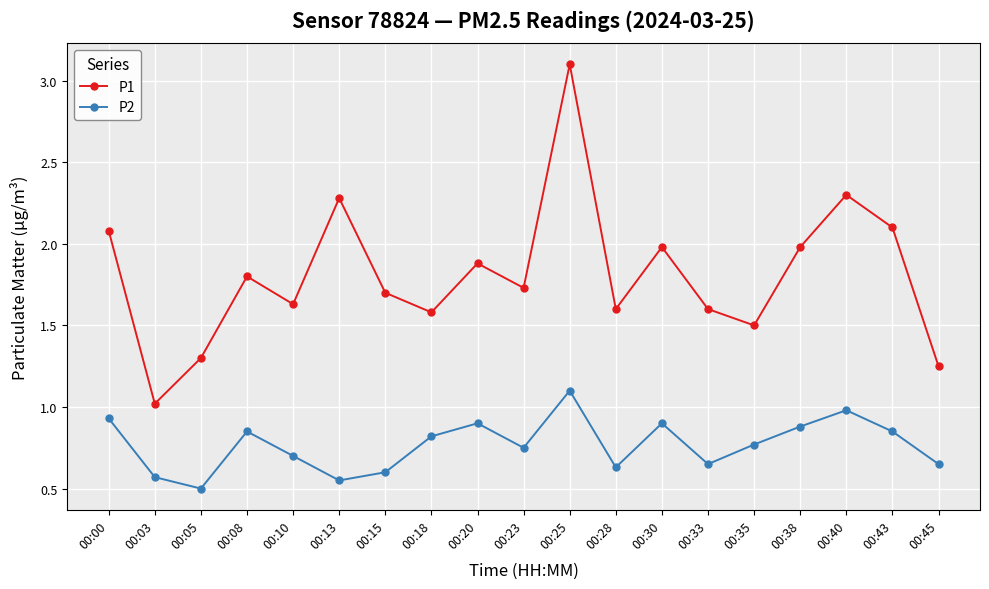

The value of P1 at 00:40 is 3.8. True or false?

False